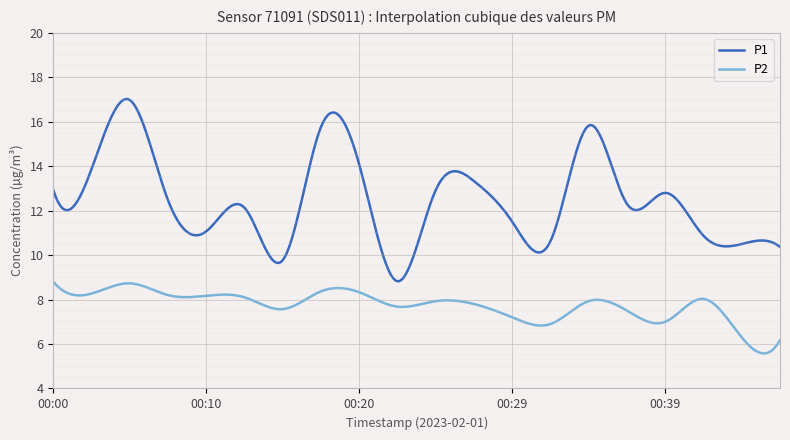

Which series has the largest total across all categories?

P1